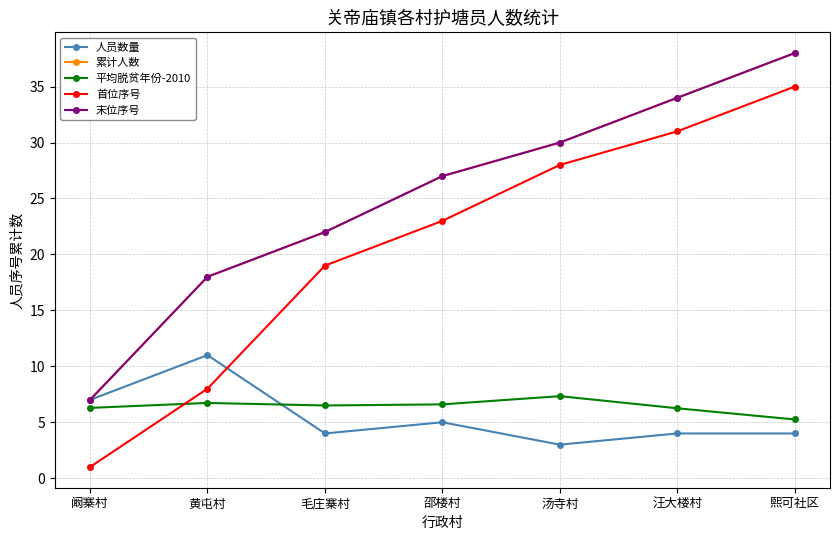

What is the maximum value for 人员数量?

11.0